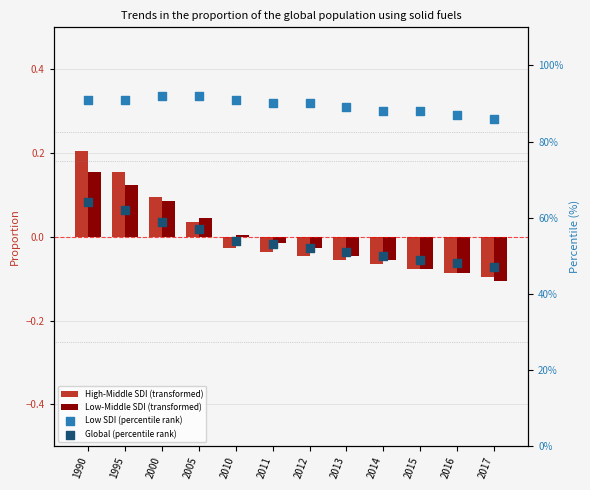

Which series has the largest total across all categories?

Low SDI (percentile rank)